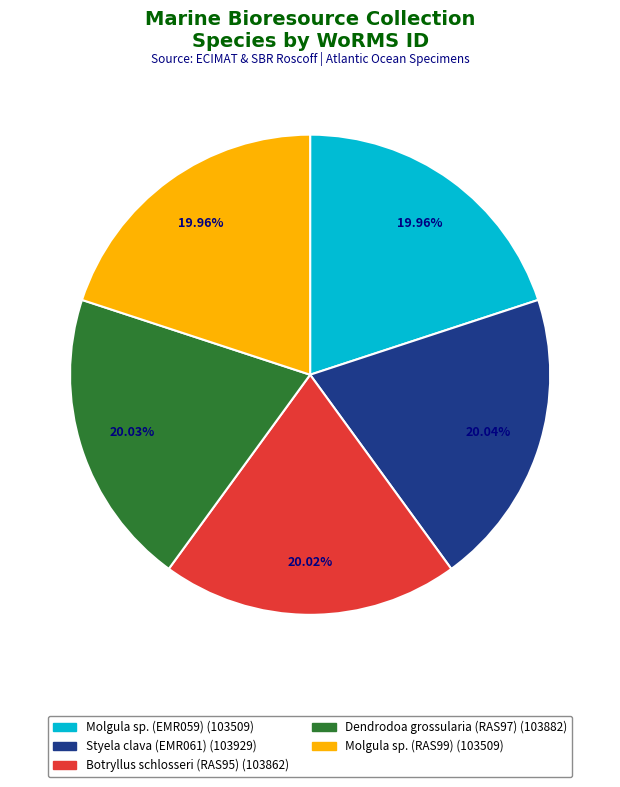

What is the largest slice in the pie chart?

Styela clava (EMR061)